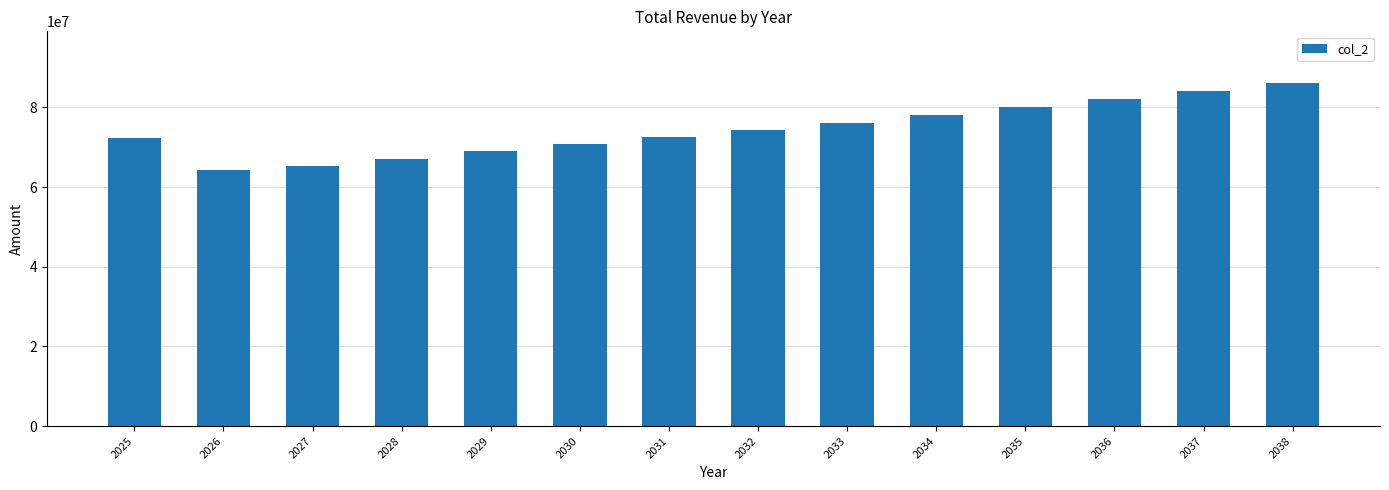

True or false: the data shows 42594676.1 at 2026.

False